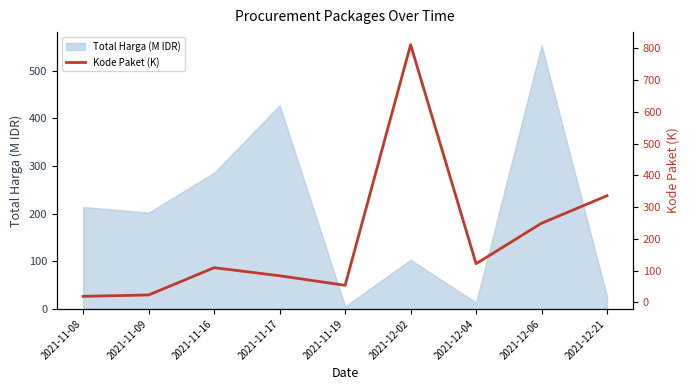

At which label does the data first exceed 109?

2021-11-16